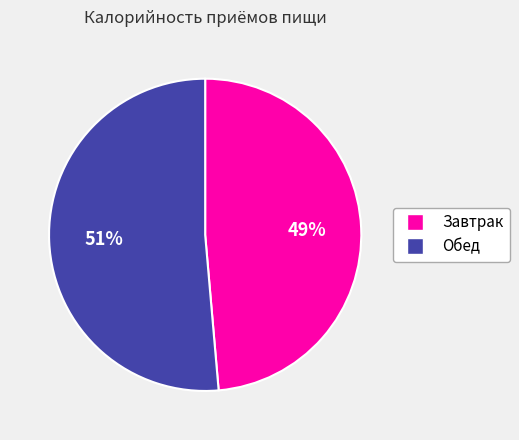

To the nearest percent, what portion does Завтрак represent?

49%